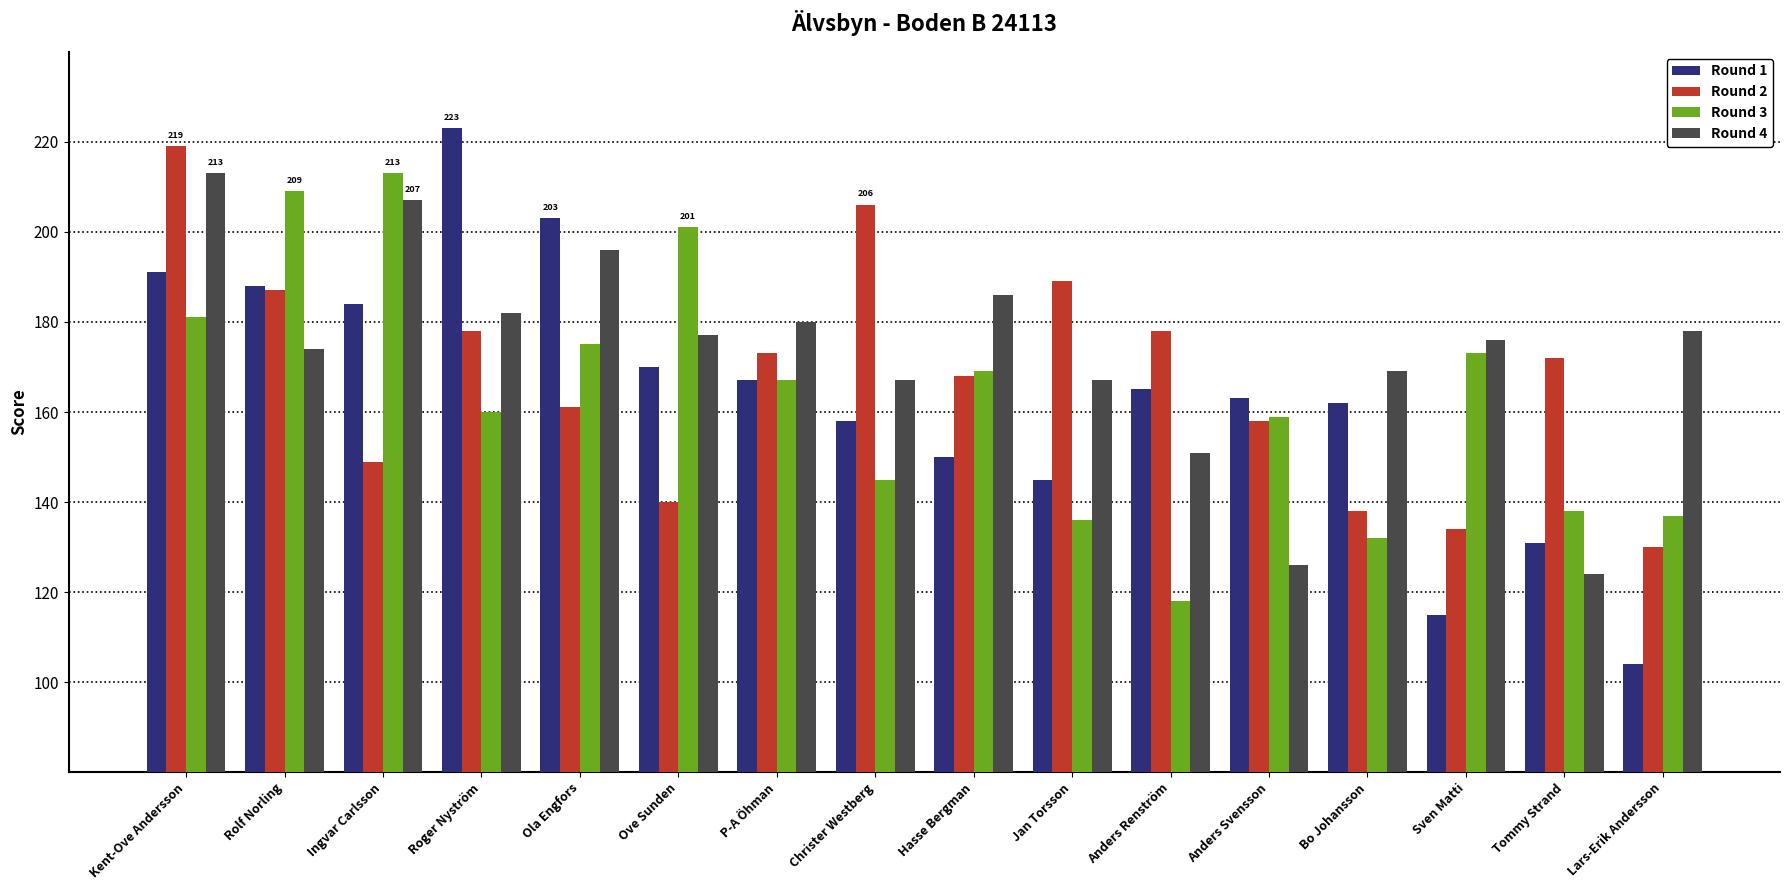

What is the difference between the second highest and second lowest values in the Round 4 series?

81